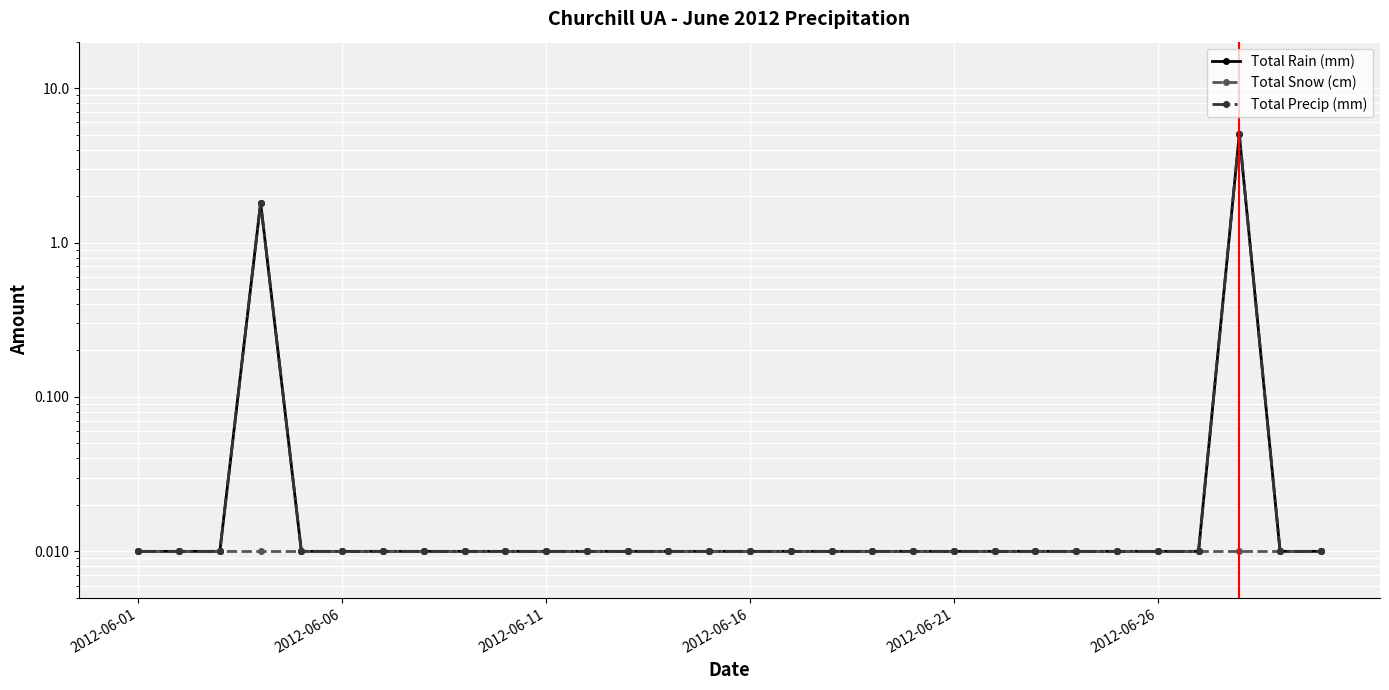

Is it true that Total Snow (cm) equals 0.0 at 9?

True